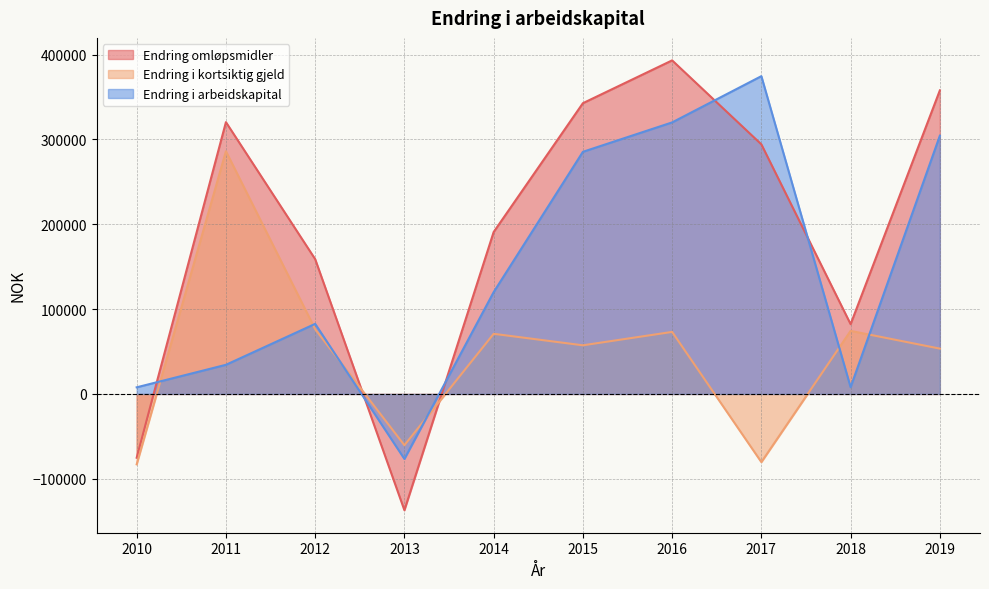

How many values in the Endring omløpsmidler series are below 294272?

5